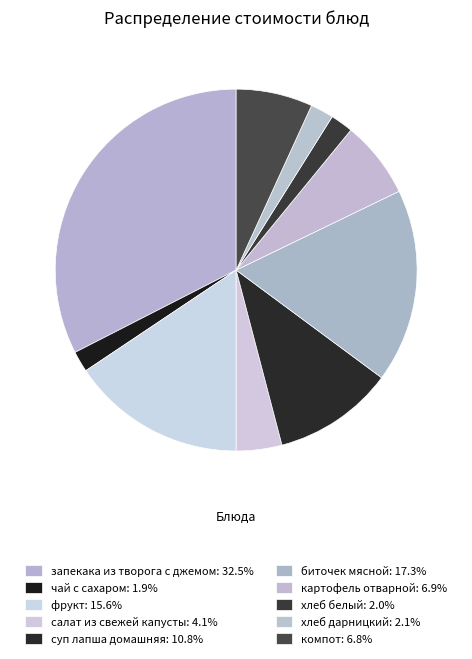

How many segments does this pie chart have?

10